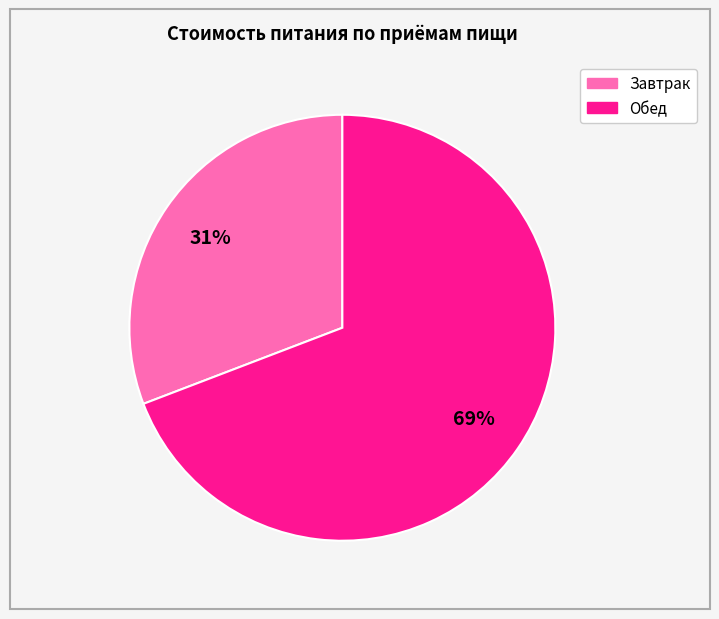

Is there any slice that represents more than half of the pie?

Yes